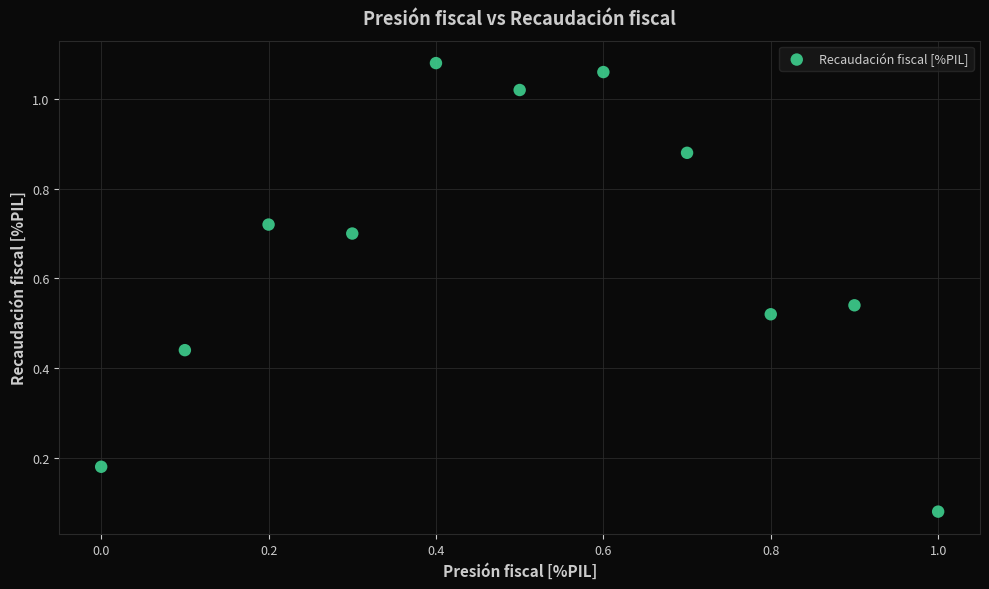

How many points are shown in the scatter plot?

11